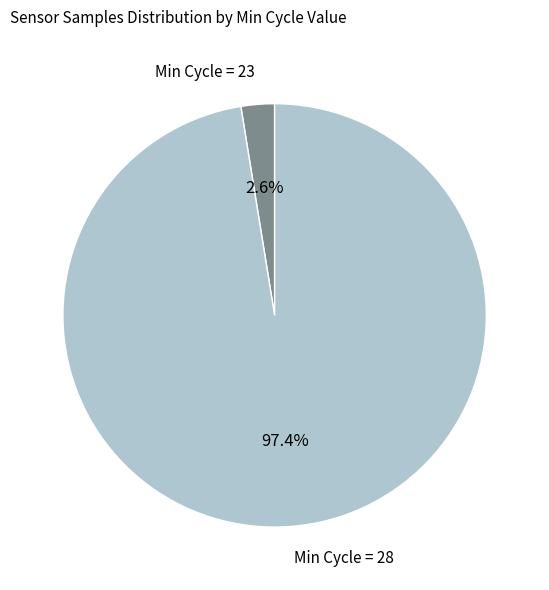

Is there a majority slice in this chart?

Yes